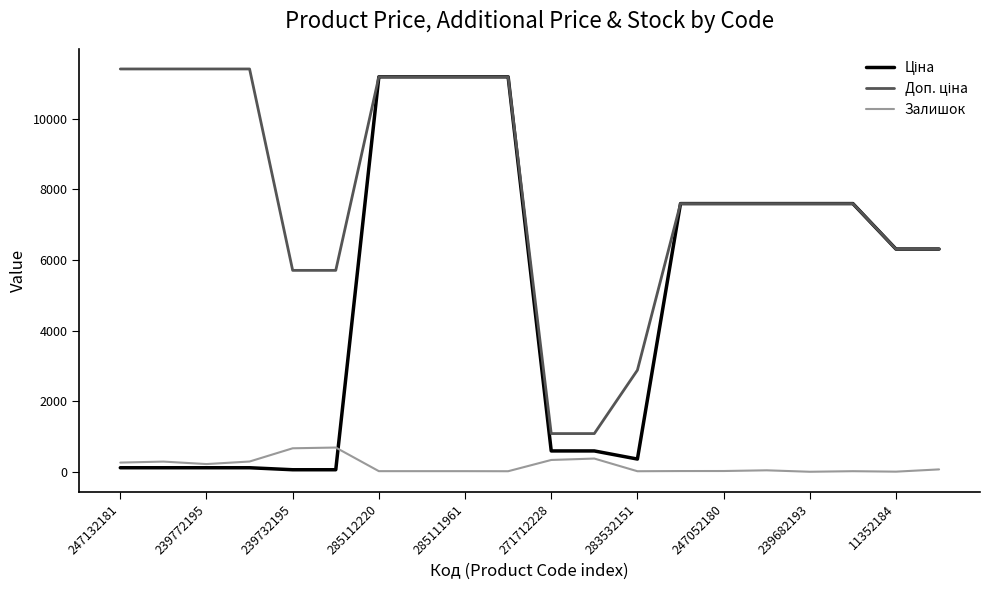

What is the greatest value displayed?

11410.0